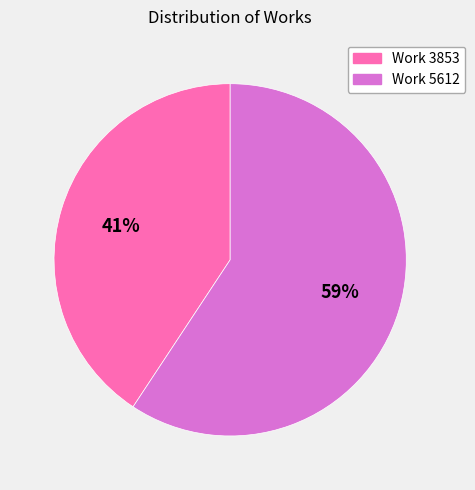

True or false: Work 3853 accounts for 41% of the total.

True